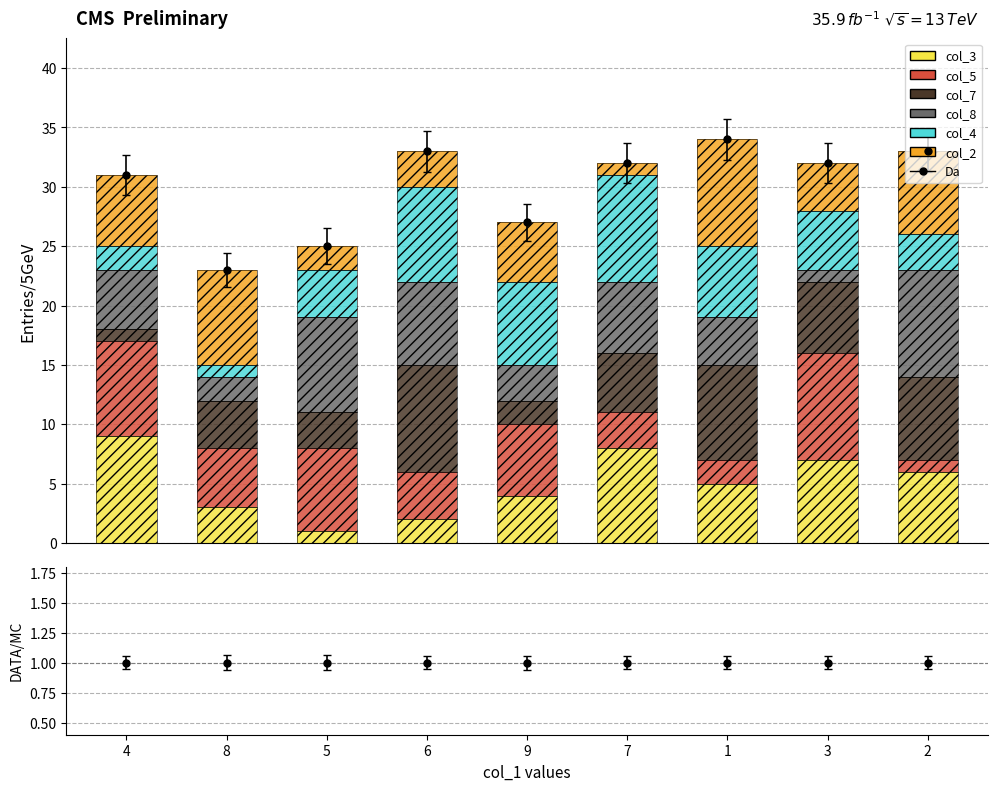

How many col_3 values are between 3 and 7?

5